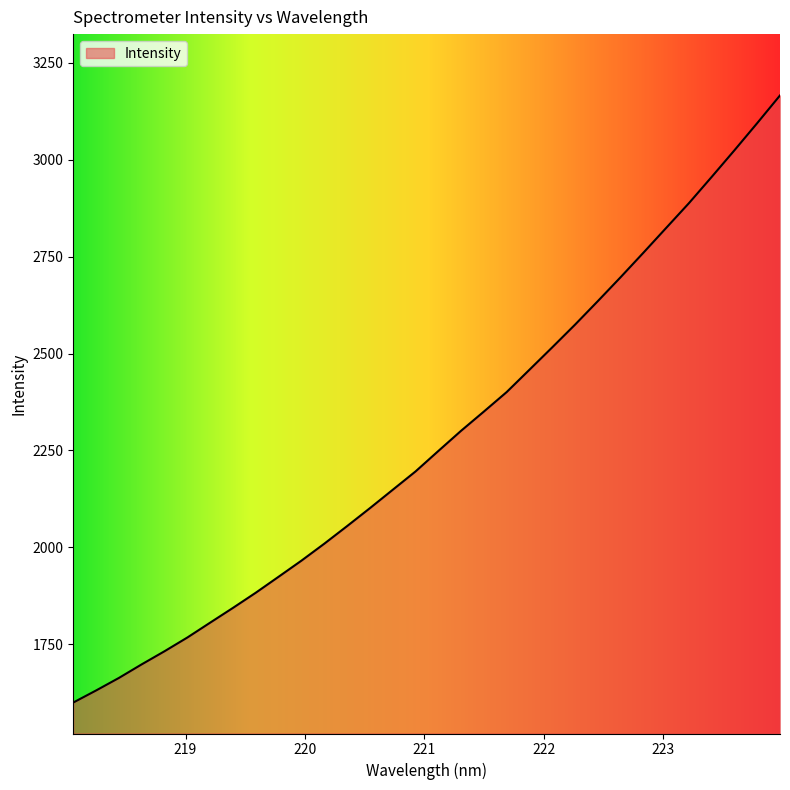

What is the difference between the maximum and minimum values?

1567.1